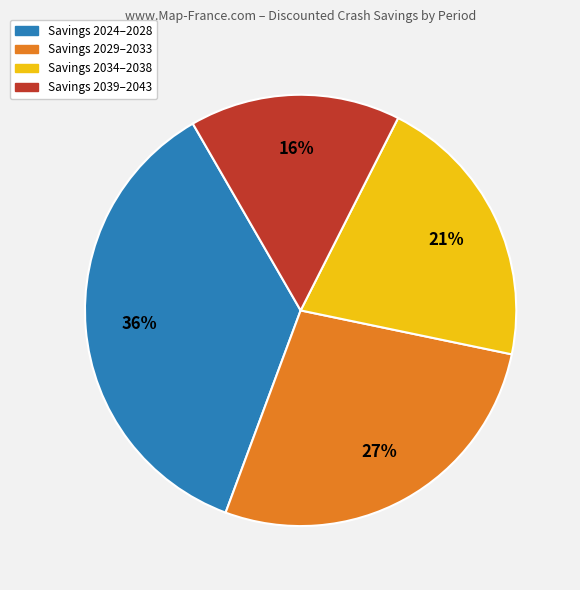

Does Savings 2029–2033 represent more than half of the total?

No